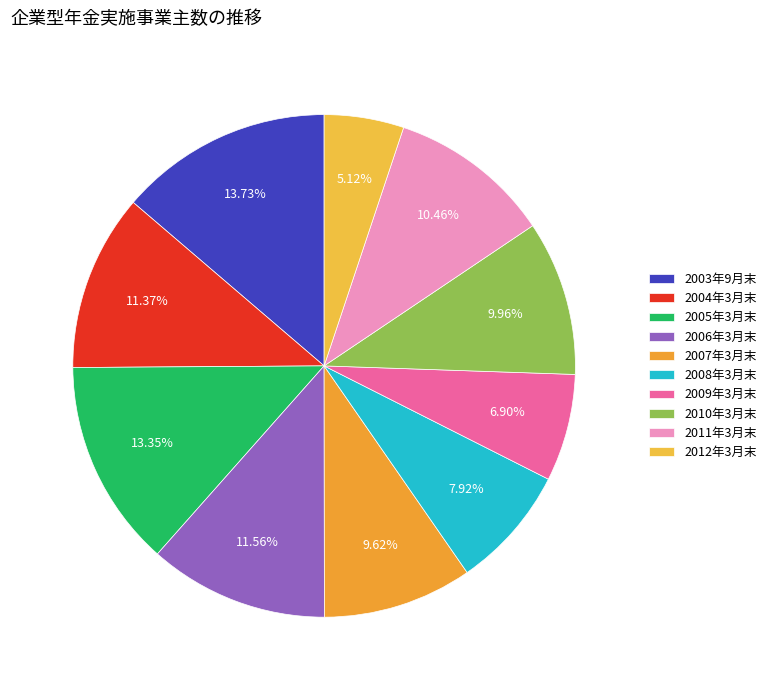

Rank the categories by value from highest to lowest.

2003年9月末, 2005年3月末, 2006年3月末, 2004年3月末, 2011年3月末, 2010年3月末, 2007年3月末, 2008年3月末, 2009年3月末, 2012年3月末